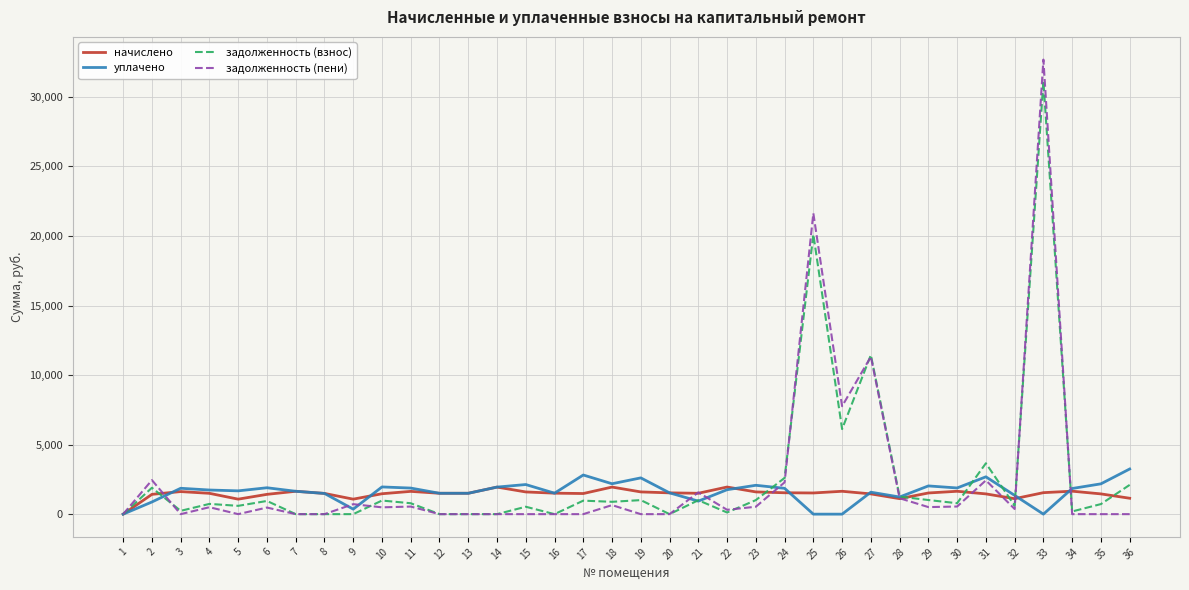

At which category is the sum across all series the highest?

33